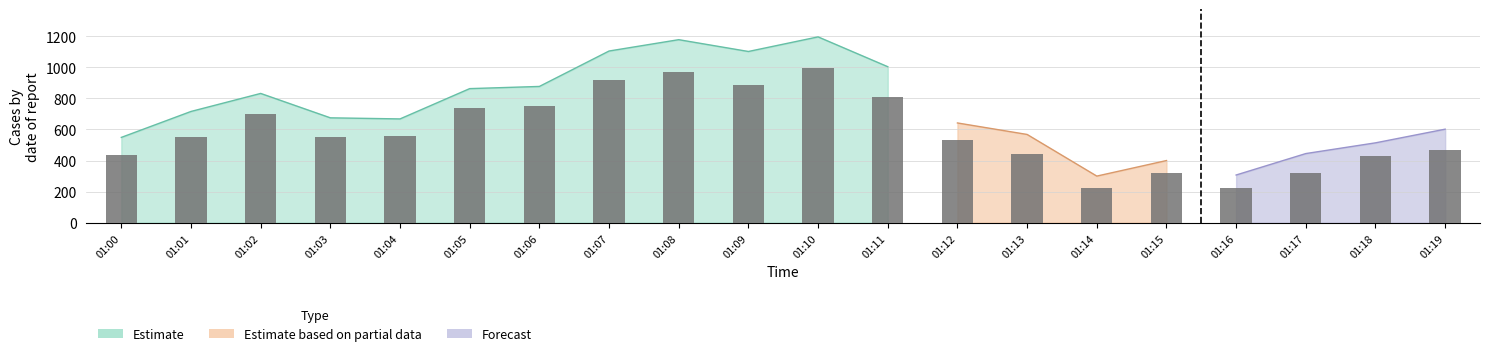

Reading left to right, transcribe all the data shown in this chart.

434	549	702	551	556	741	752	921	973	886	994	807	535	442	224	319	221	320	429	469